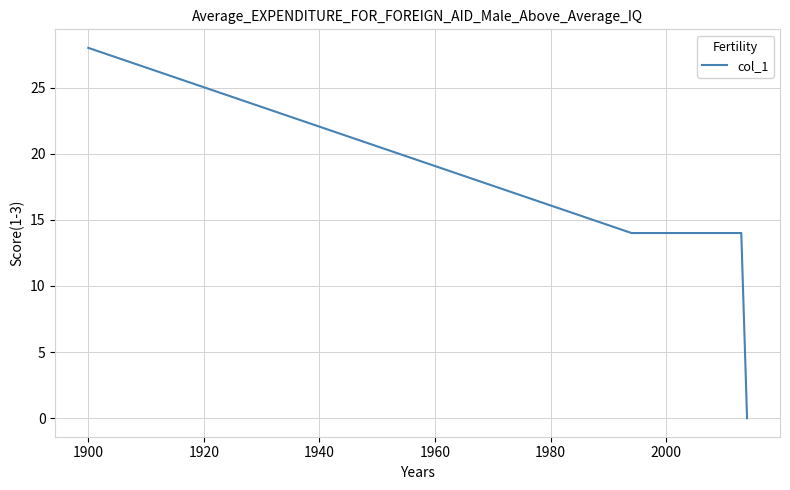

What is the average value?

14